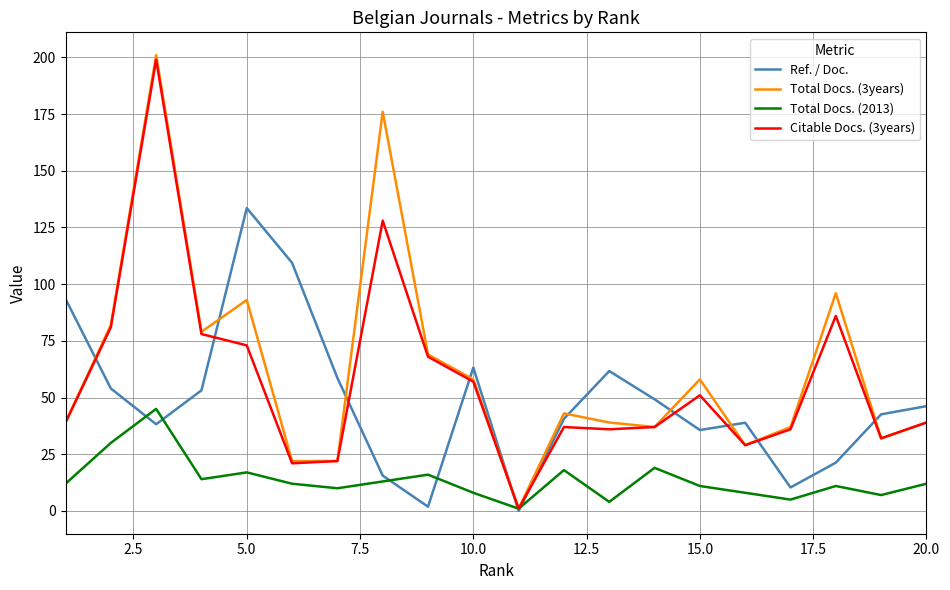

What is the greatest value displayed?

201.0